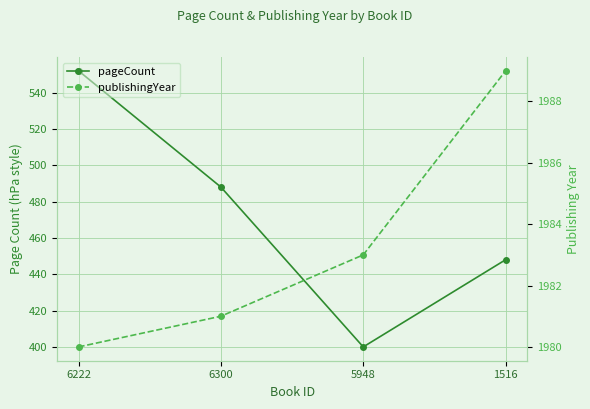

What is the sum of the publishingYear values at 6300 and 1516?

3970